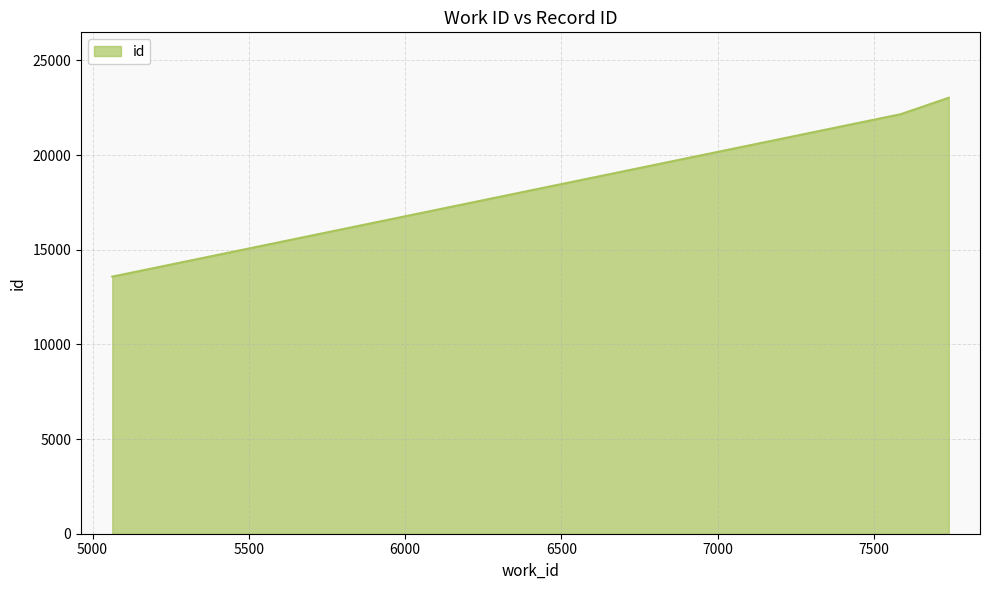

What is the maximum value shown in the chart?

23033